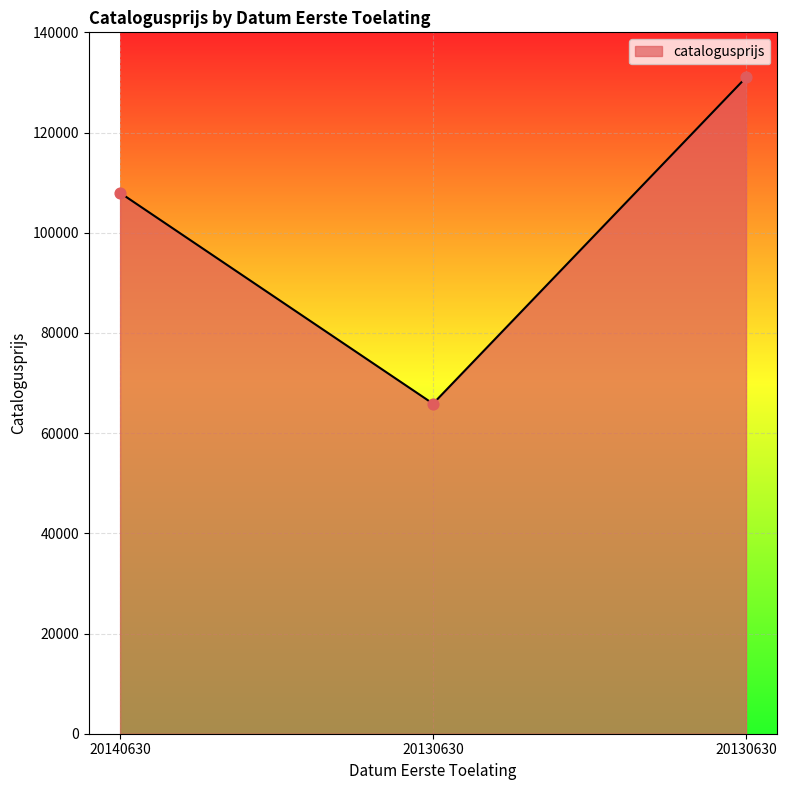

How many distinct data groups are displayed?

1